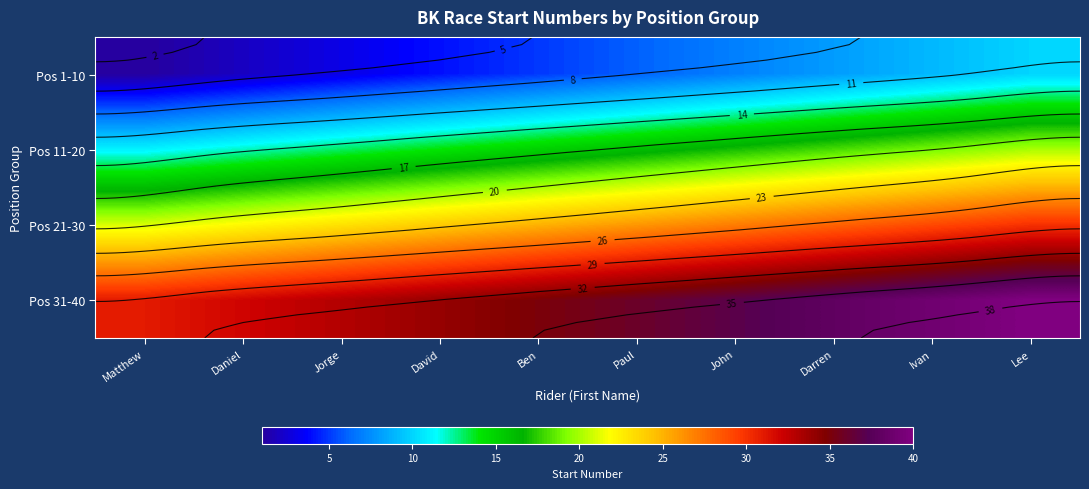

At Lee, list the series in order from largest to smallest.

Pos 31-40, Pos 21-30, Pos 11-20, Pos 1-10